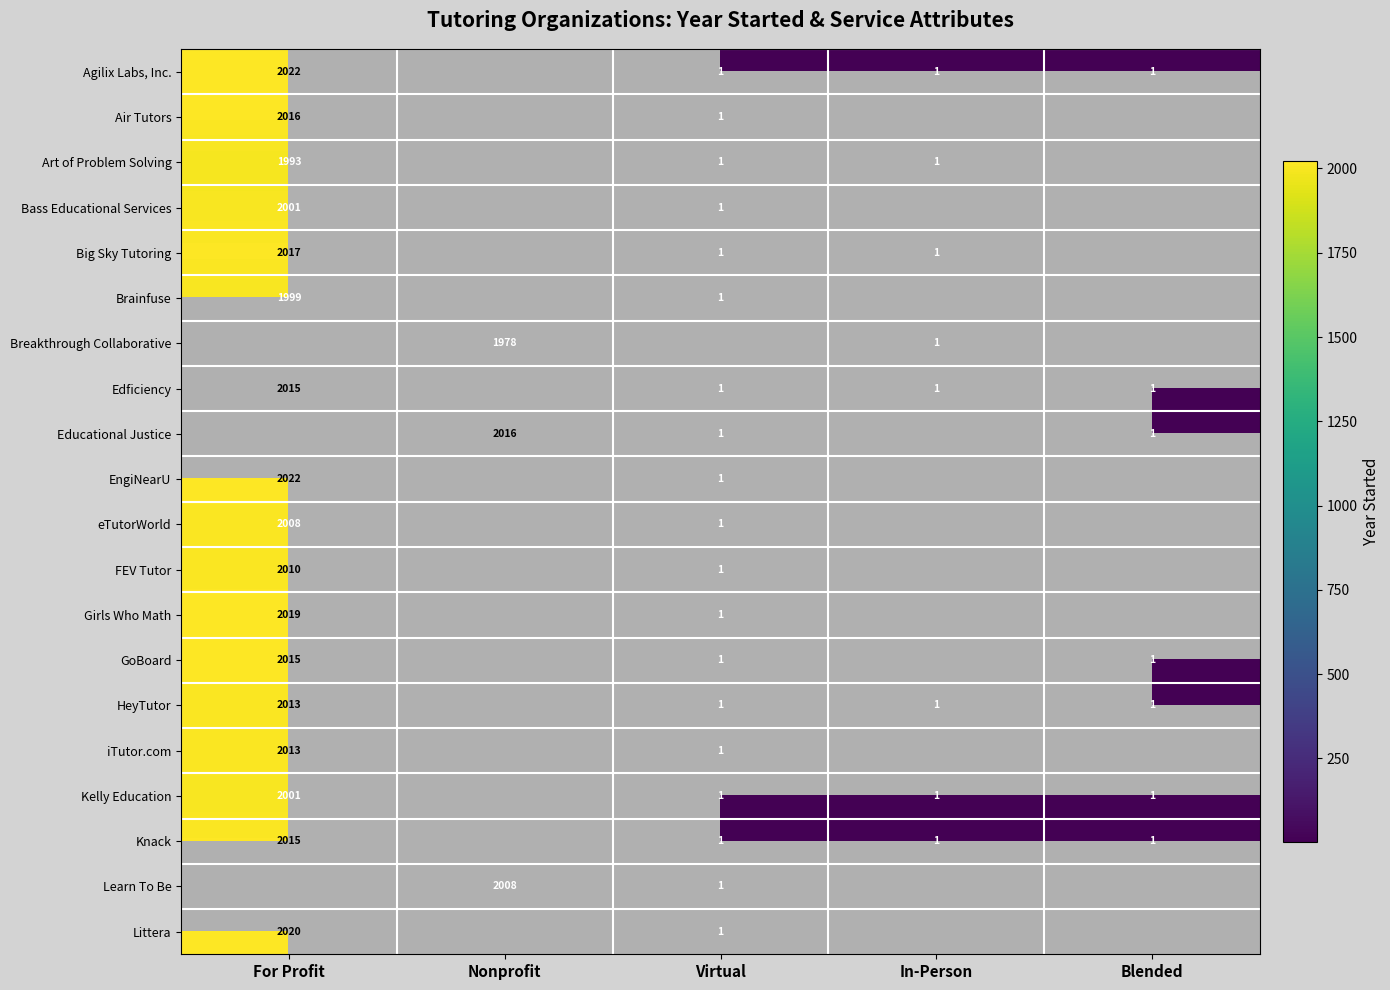

Which has a higher value, For Profit or In-Person?

For Profit